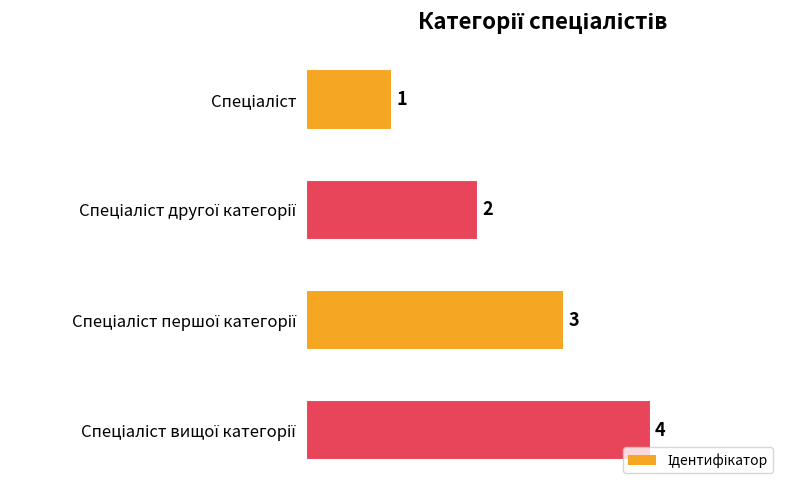

What is the difference between the maximum and minimum values?

3